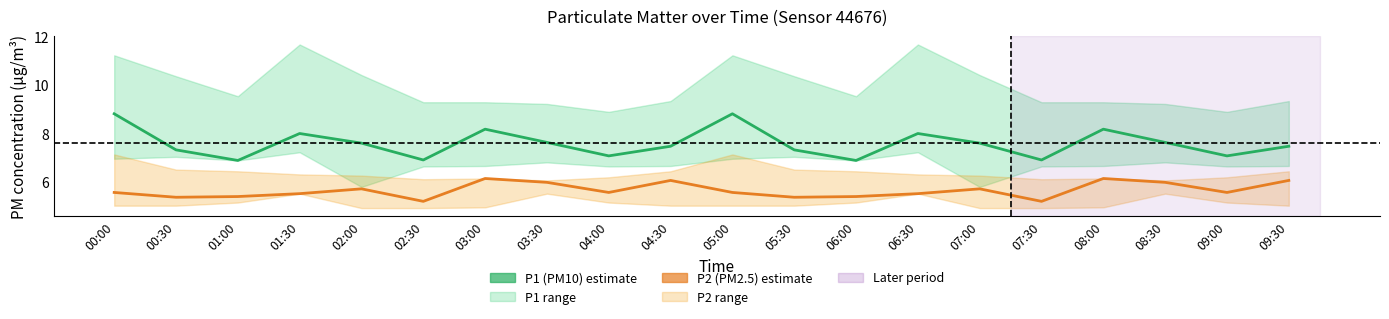

Does the chart display data point markers on the line(s)?

No